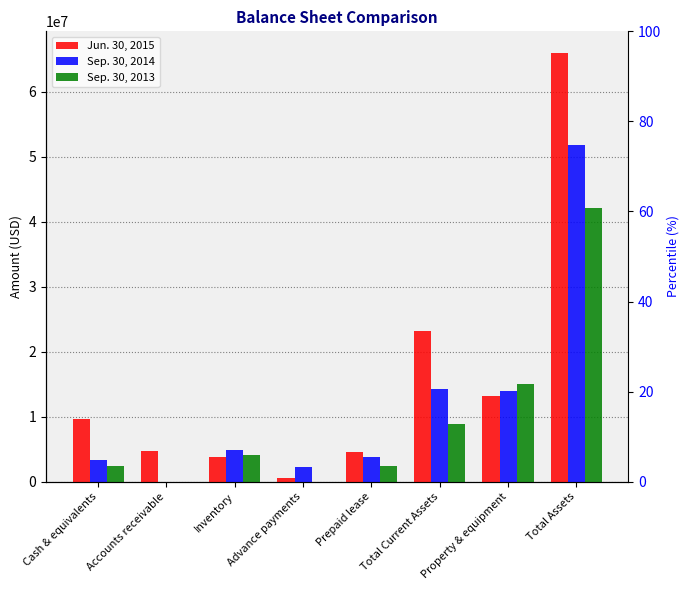

Reading left to right, list all the values displayed in this chart.

Jun. 30, 2015: 9584318	4713380	3781529	554518	4541216	23194093	13247820	65995541
Sep. 30, 2014: 3352045	0	4951273	2189956	3773379	14278225	13985305	51785169
Sep. 30, 2013: 2408520	0	4074166	24438	2372480	8895229	15108031	42161547